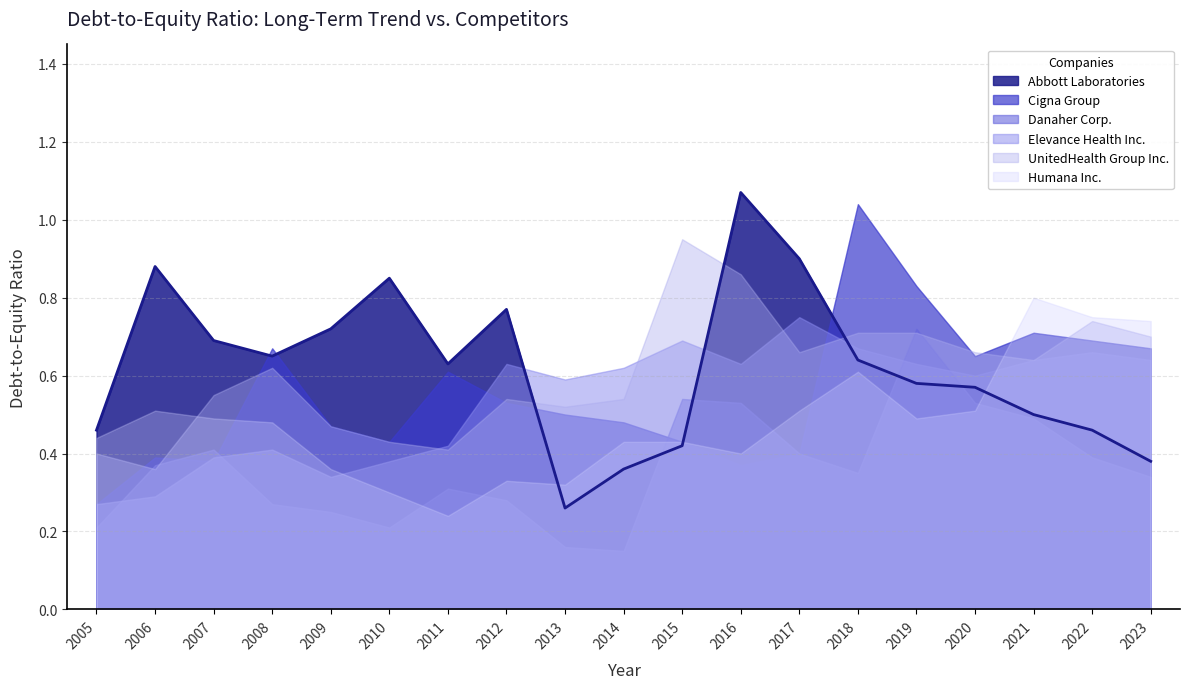

Does the chart display data point markers on the line(s)?

No